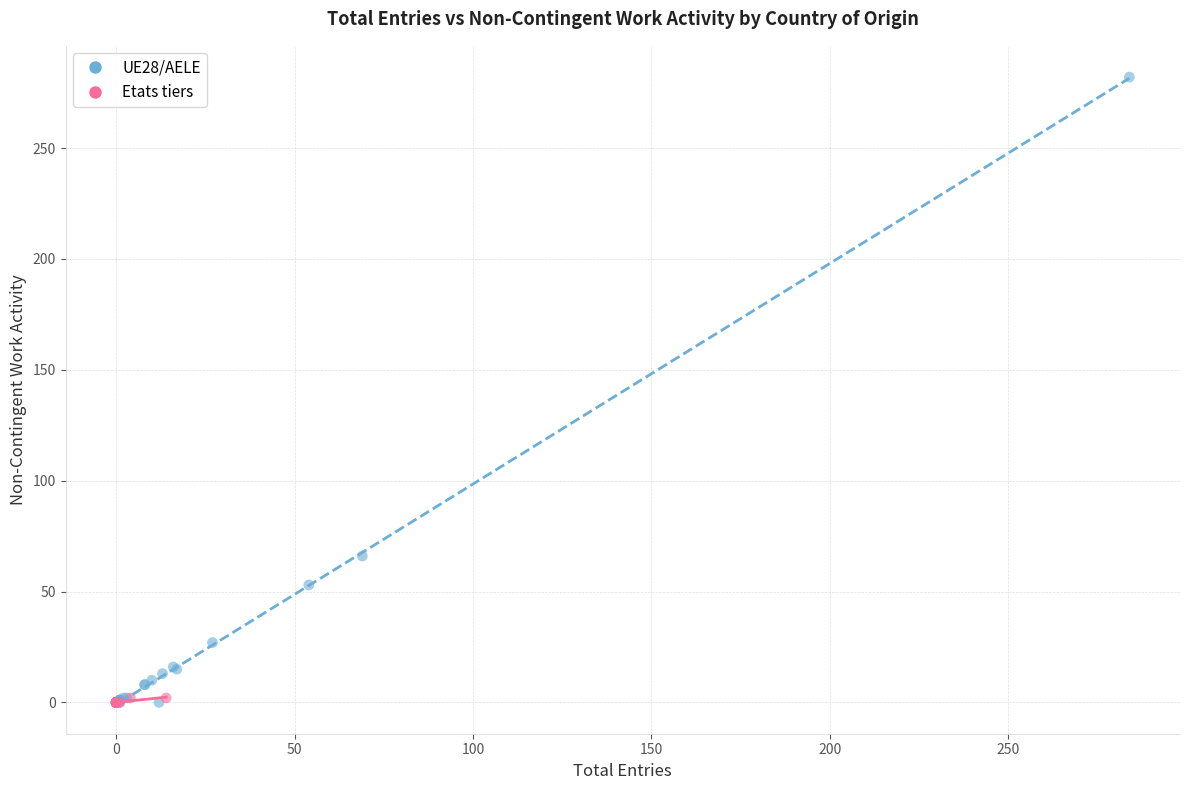

Which series has the widest spread of Y values?

UE28/AELE